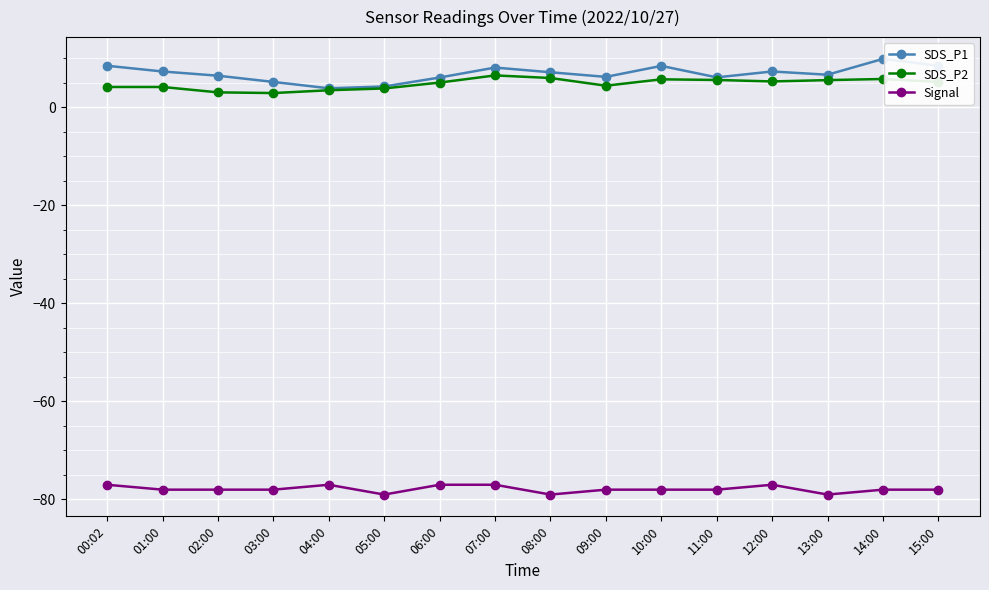

What is the smallest value displayed?

-79.0